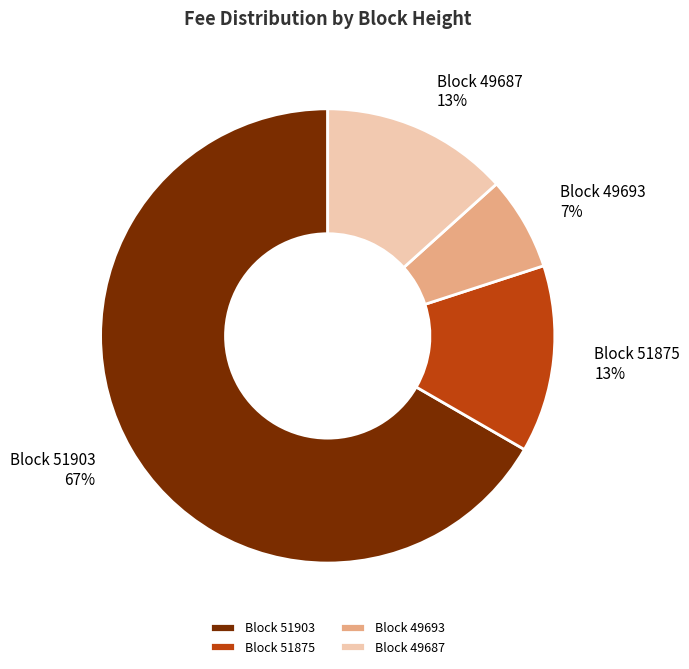

To the nearest percent, what is the average slice percentage?

25%